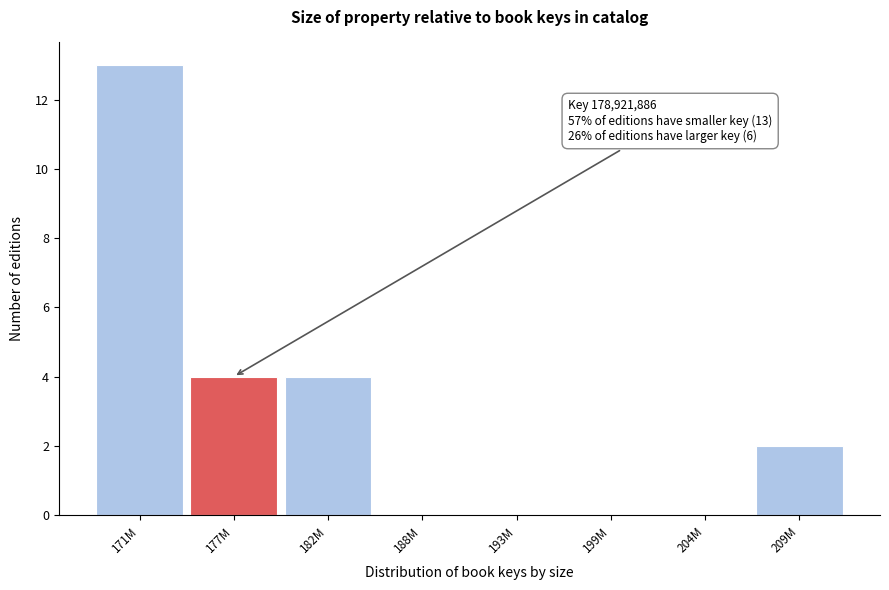

Reading right to left, what are all the values shown in this chart?

209M=2	204M=0	199M=0	193M=0	188M=0	182M=4	177M=4	171M=13